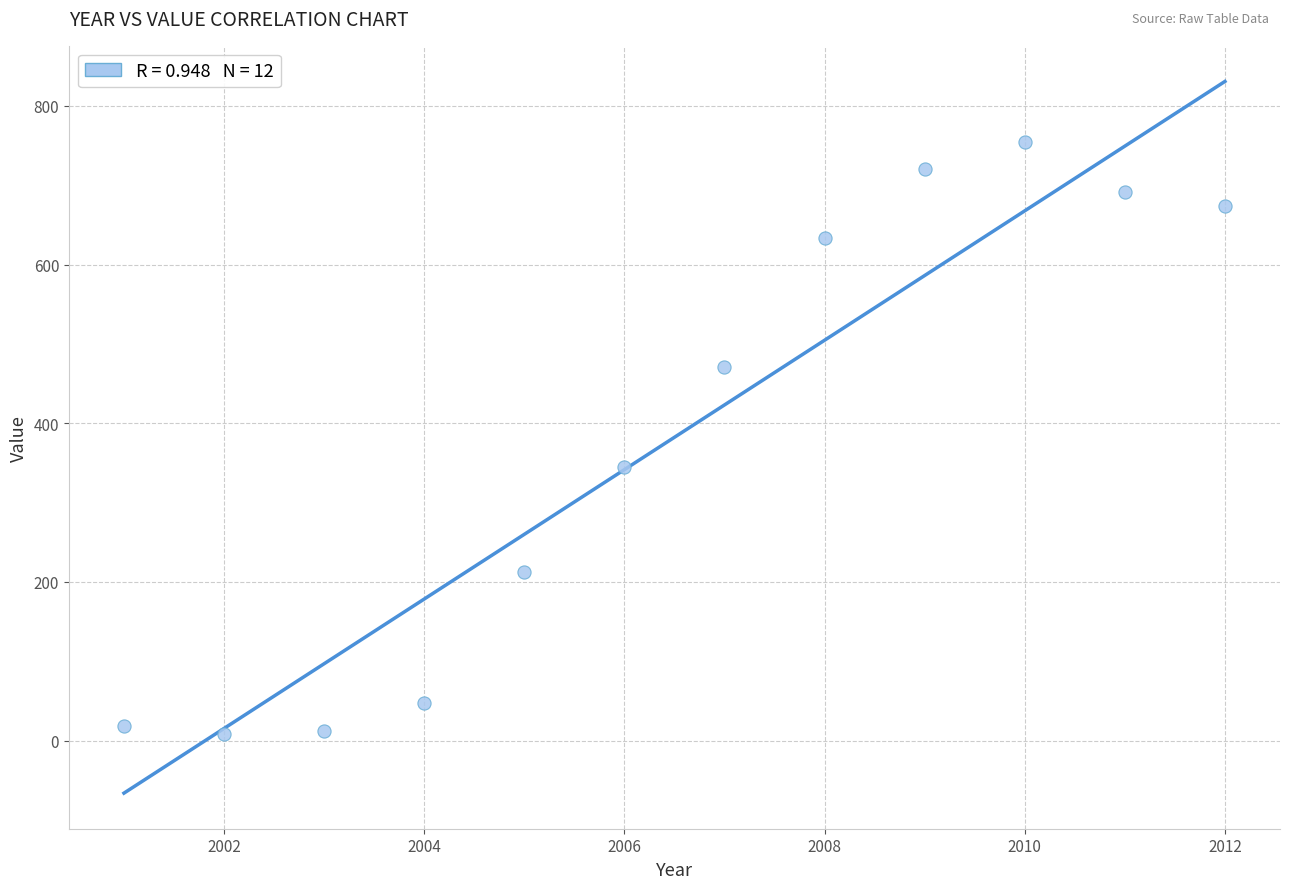

What is the range of X values (max minus min)?

11